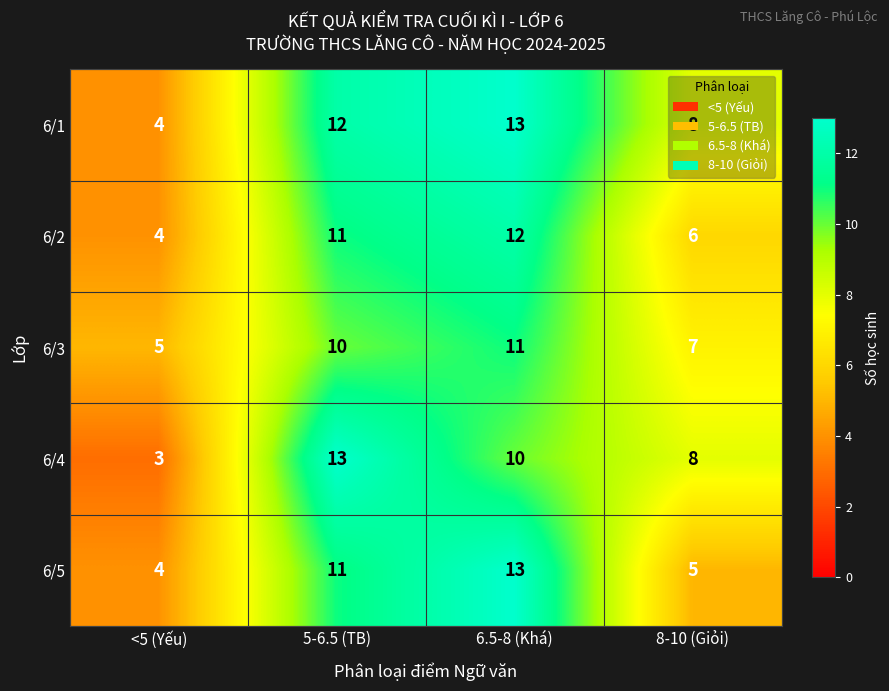

Rank the categories by 6/1 value from lowest to highest.

<5 (Yếu), 8-10 (Giỏi), 5-6.5 (TB), 6.5-8 (Khá)